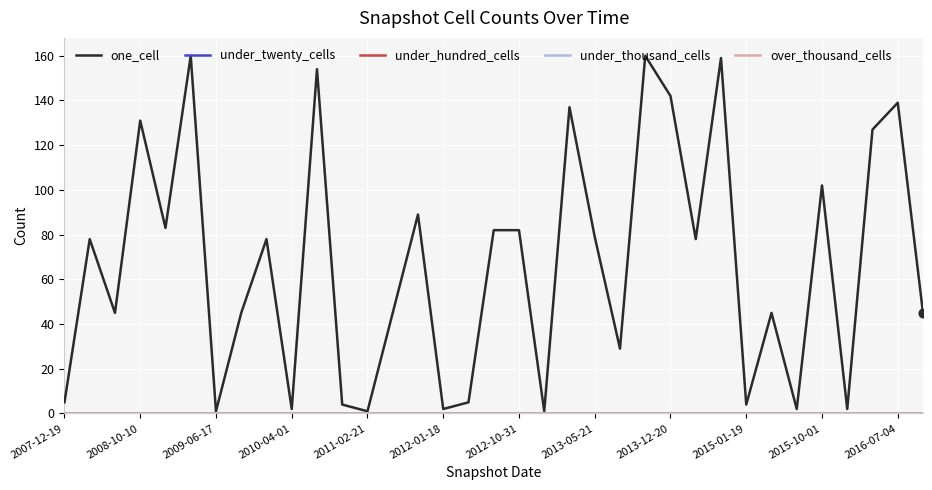

Is this an area chart (filled region under the line)?

No